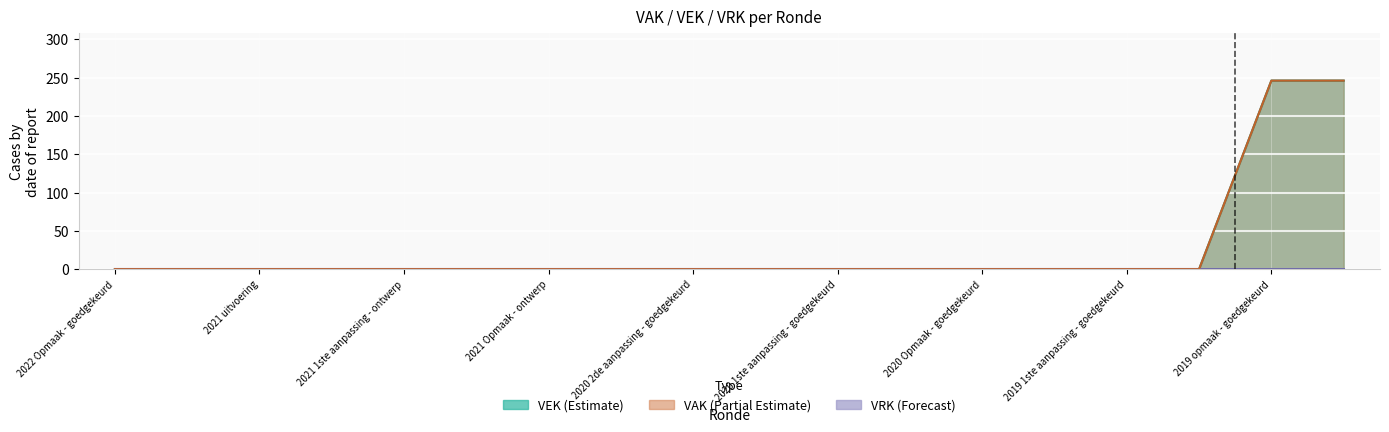

At which category does the chart reach its peak across all series?

2019 opmaak - goedgekeurd